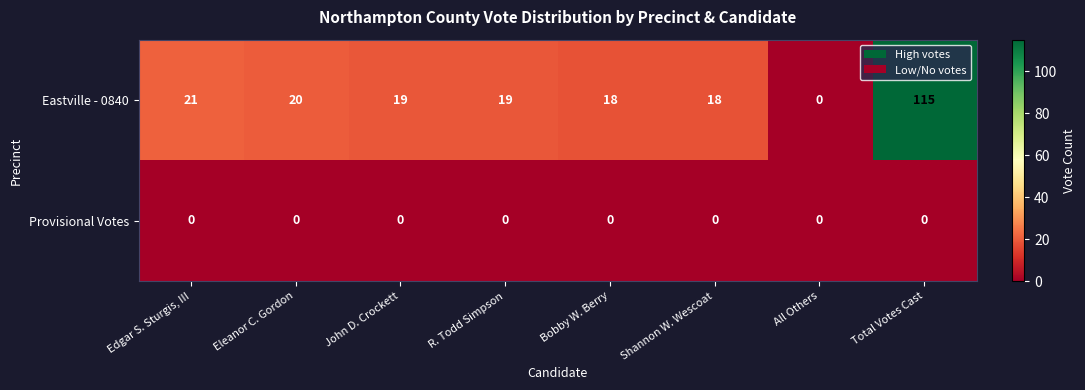

How many categories are shown in the chart?

8